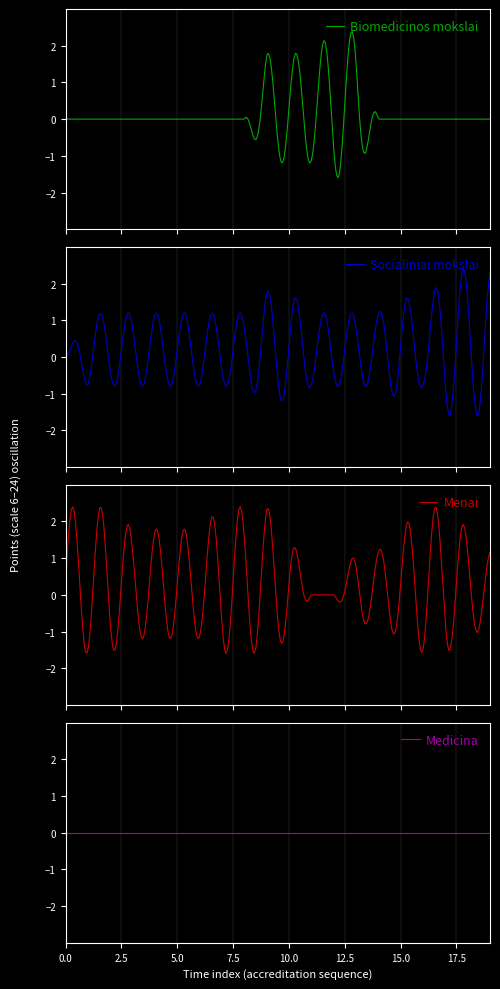

How many series are shown in this chart?

4